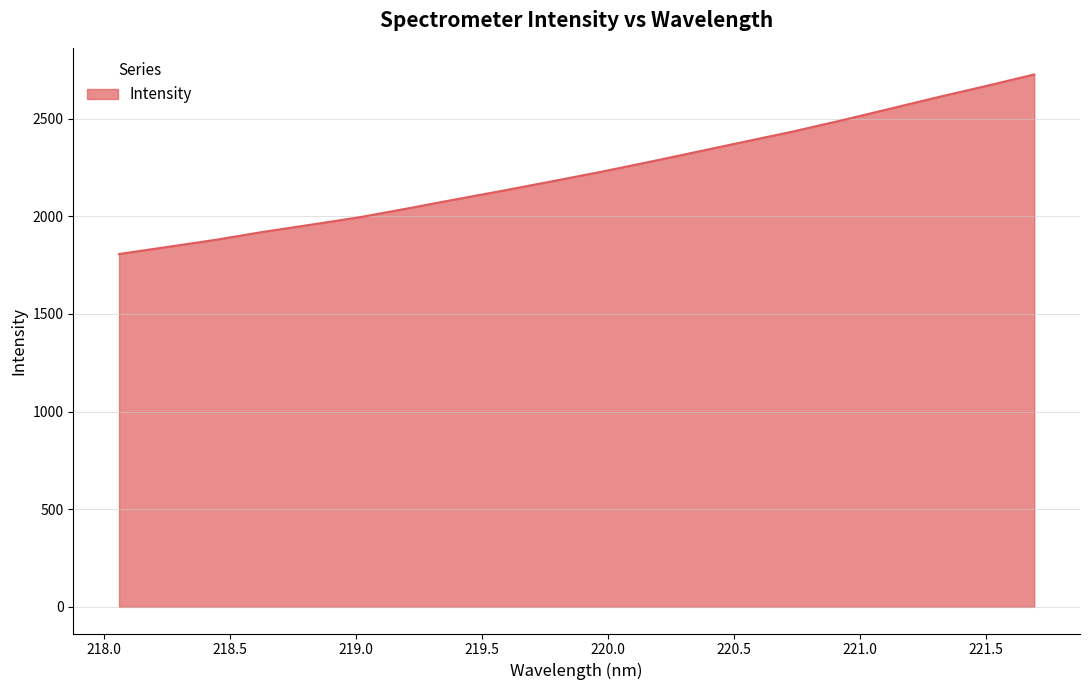

What is the greatest value displayed?

2726.4